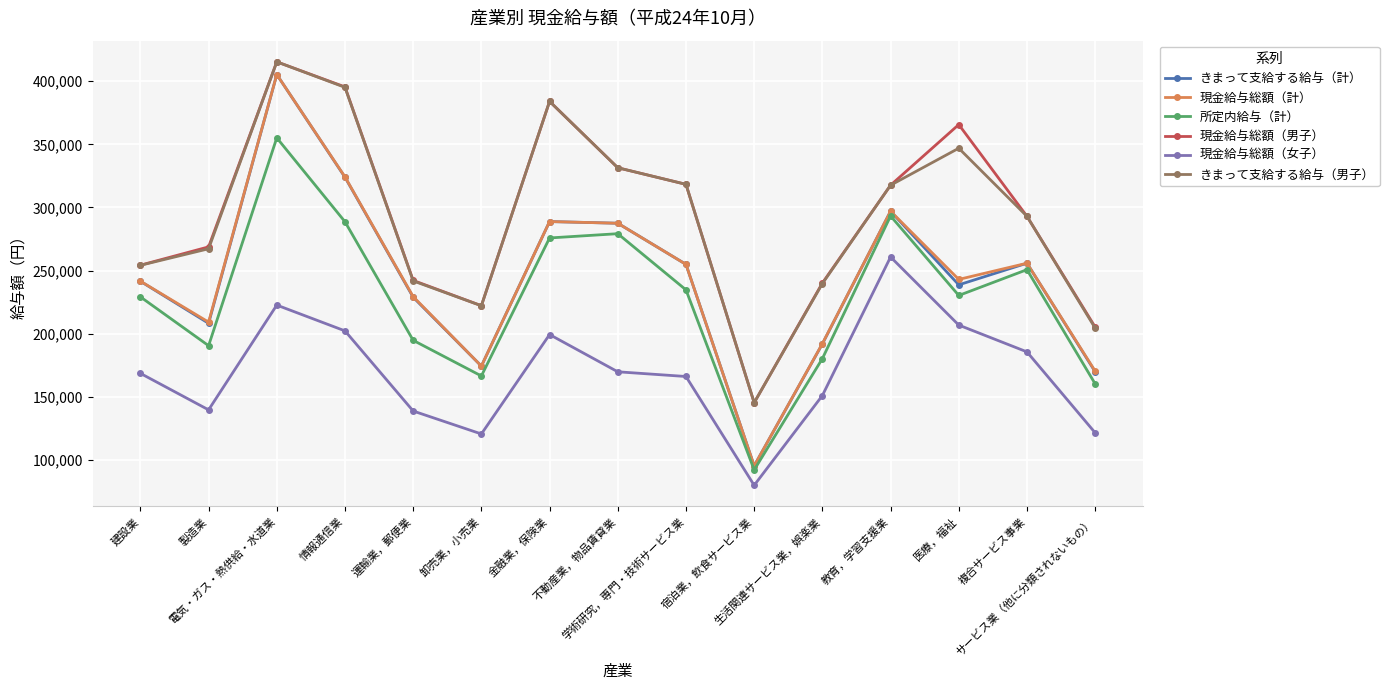

What is the value of the きまって支給する給与（男子） point at the 5th from the left?

241745